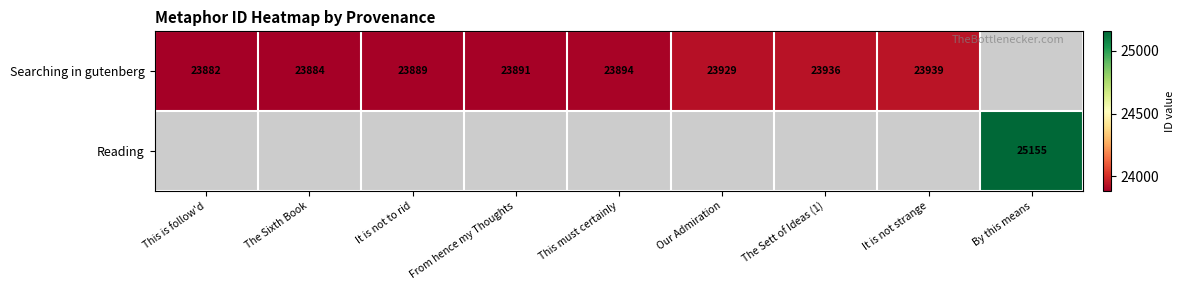

True or false: Searching in gutenberg has a value of 23889 at It is not to rid.

True